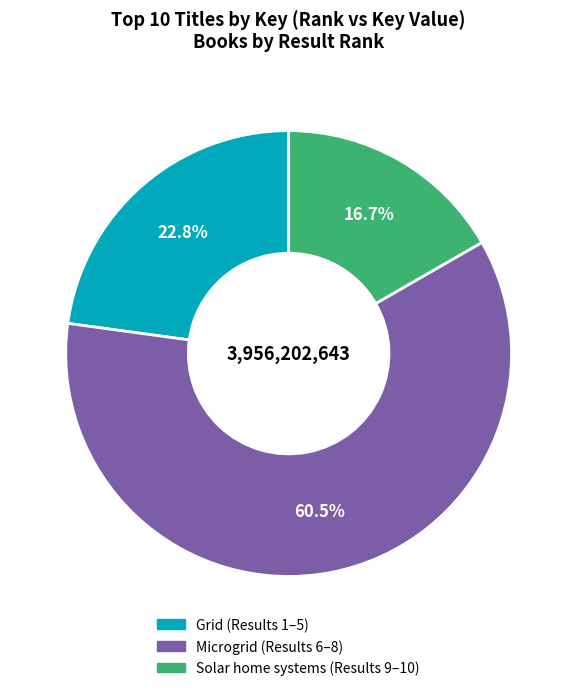

Count the number of slices in the pie.

3